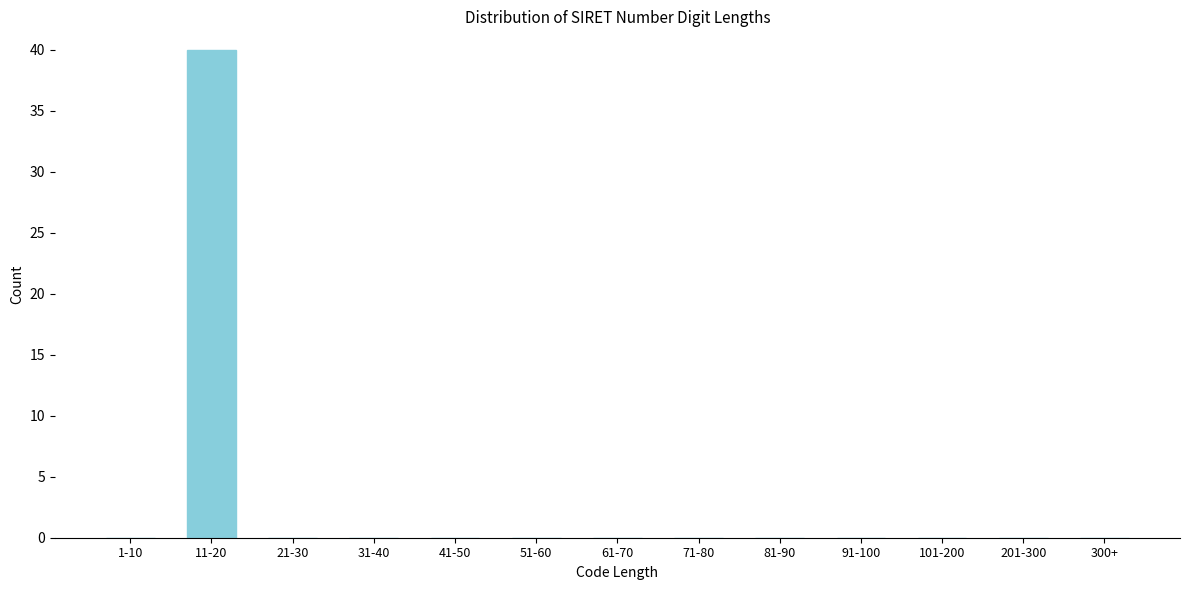

Reading right to left, what are all the values shown in this chart?

300+=0	201-300=0	101-200=0	91-100=0	81-90=0	71-80=0	61-70=0	51-60=0	41-50=0	31-40=0	21-30=0	11-20=40	1-10=0